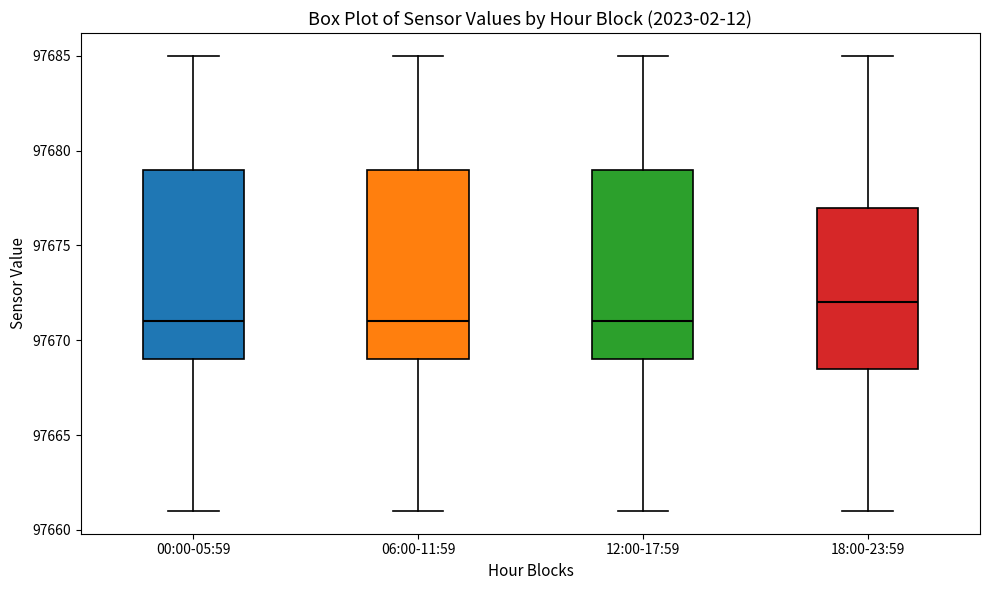

Reading left to right, read every box against the y-axis: the position of its median line, the range the box covers, and the ends of its whiskers. The values are not printed on the chart, so give them approximately, as read against the axis.

00:00-05:59: median 97671.0, box 97669.0 to 97679.0, whiskers 97661.0 to 97685.0
06:00-11:59: median 97671.0, box 97669.0 to 97679.0, whiskers 97661.0 to 97685.0
12:00-17:59: median 97671.0, box 97669.0 to 97679.0, whiskers 97661.0 to 97685.0
18:00-23:59: median 97672.0, box 97668.5 to 97677.0, whiskers 97661.0 to 97685.0